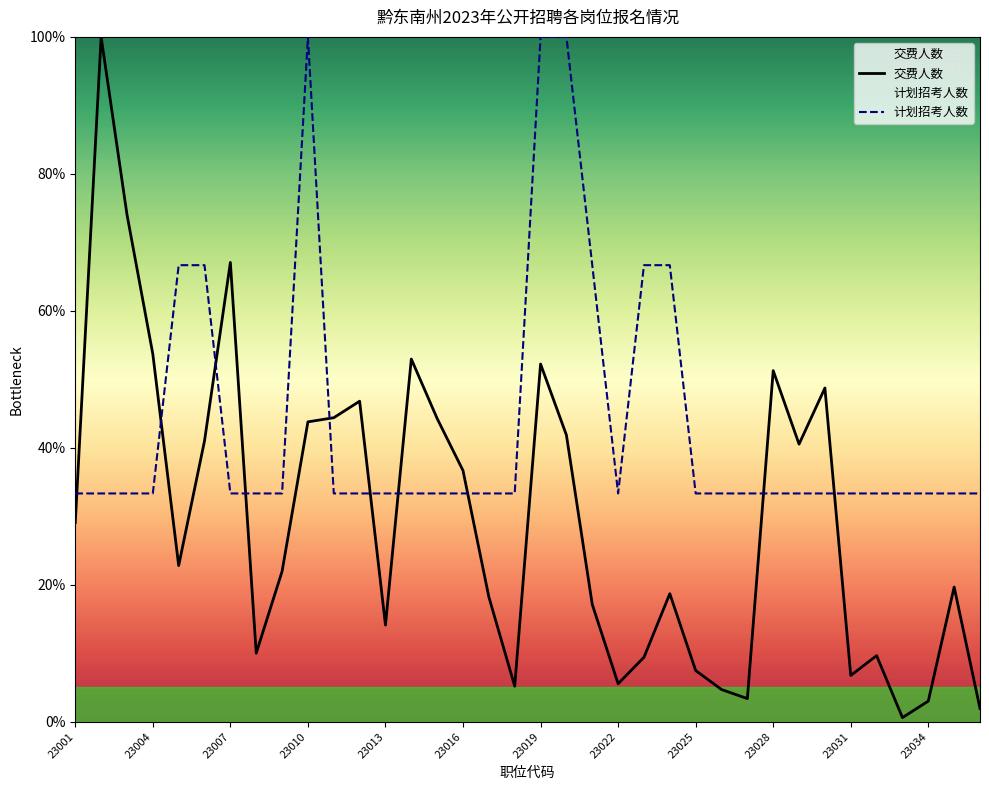

List the series in order of their overall mean, lowest first.

交费人数, 计划招考人数